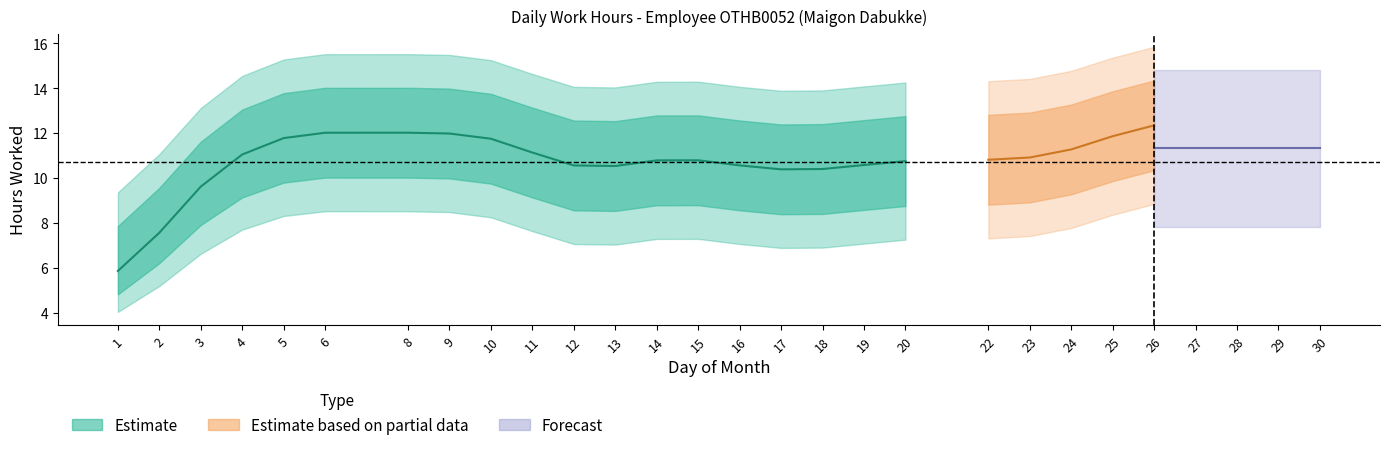

How many values in Low (hours) are above zero?

23